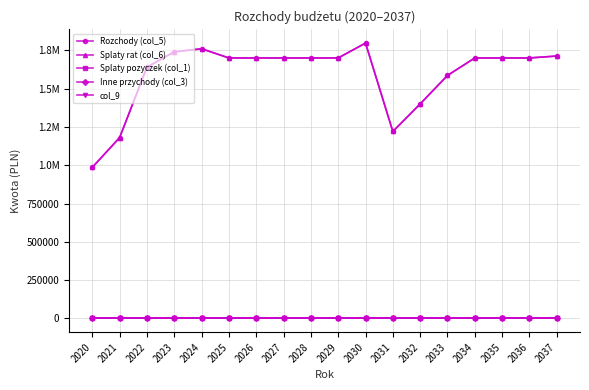

True or false: Splaty pozyczek (col_1) has more than 0 interior local peaks.

False